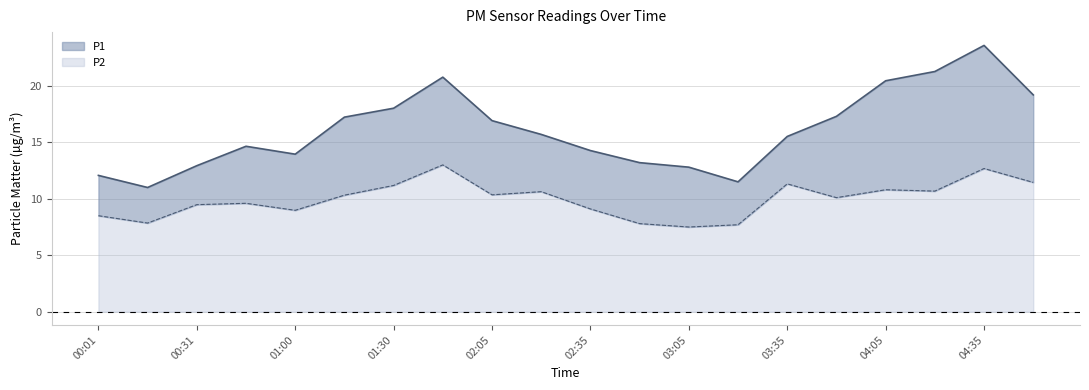

Reading right to left, list all the values displayed in this chart.

P1: 04:50=19.2	04:35=23.6	04:20=21.3	04:05=20.4	03:50=17.3	03:35=15.5	03:20=11.5	03:05=12.8	02:50=13.2	02:35=14.3	02:20=15.7	02:05=16.9	01:45=20.8	01:30=18.0	01:16=17.2	01:00=13.9	00:45=14.7	00:31=12.9	00:16=11.0	00:01=12.1
P2: 04:50=11.4	04:35=12.7	04:20=10.7	04:05=10.8	03:50=10.1	03:35=11.3	03:20=7.7	03:05=7.5	02:50=7.8	02:35=9.1	02:20=10.6	02:05=10.3	01:45=13.0	01:30=11.2	01:16=10.3	01:00=9.0	00:45=9.6	00:31=9.5	00:16=7.8	00:01=8.5